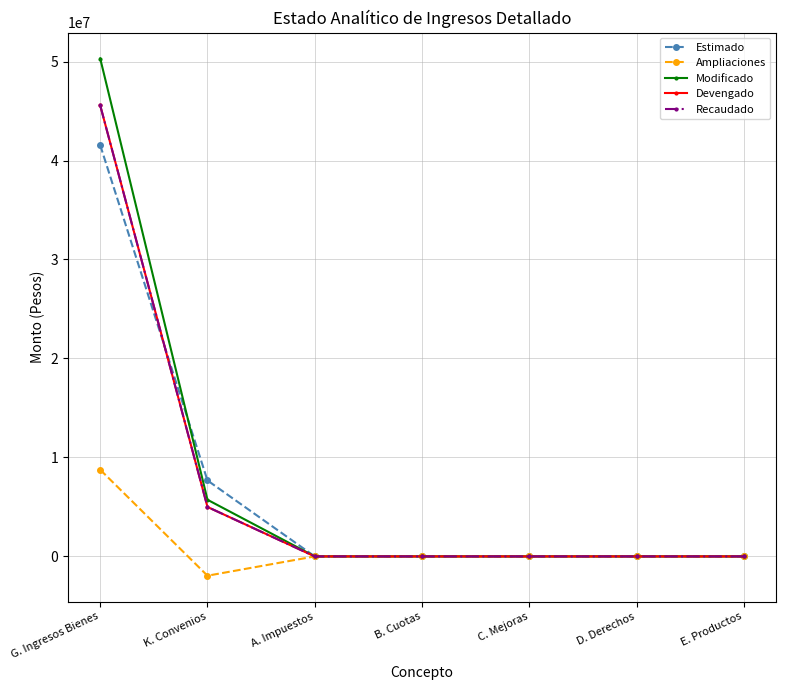

At which category is the sum across all series the highest?

G. Ingresos Bienes